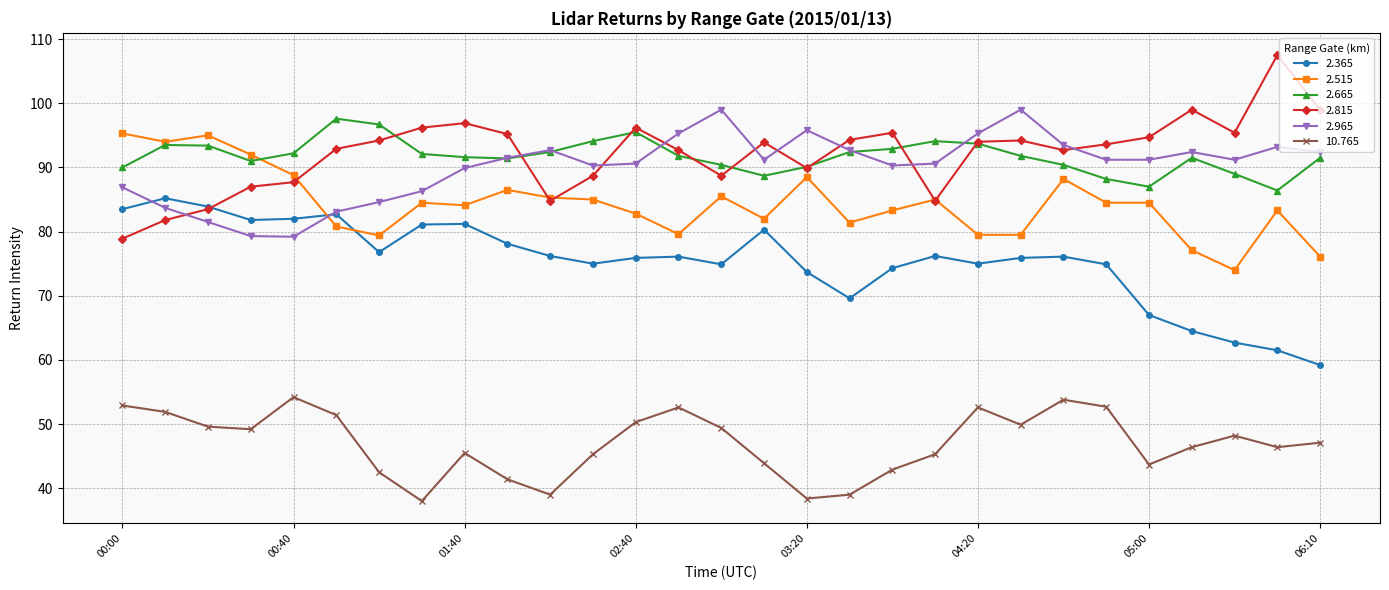

True or false: 2.815 has more than 2 points higher than both neighbors.

True